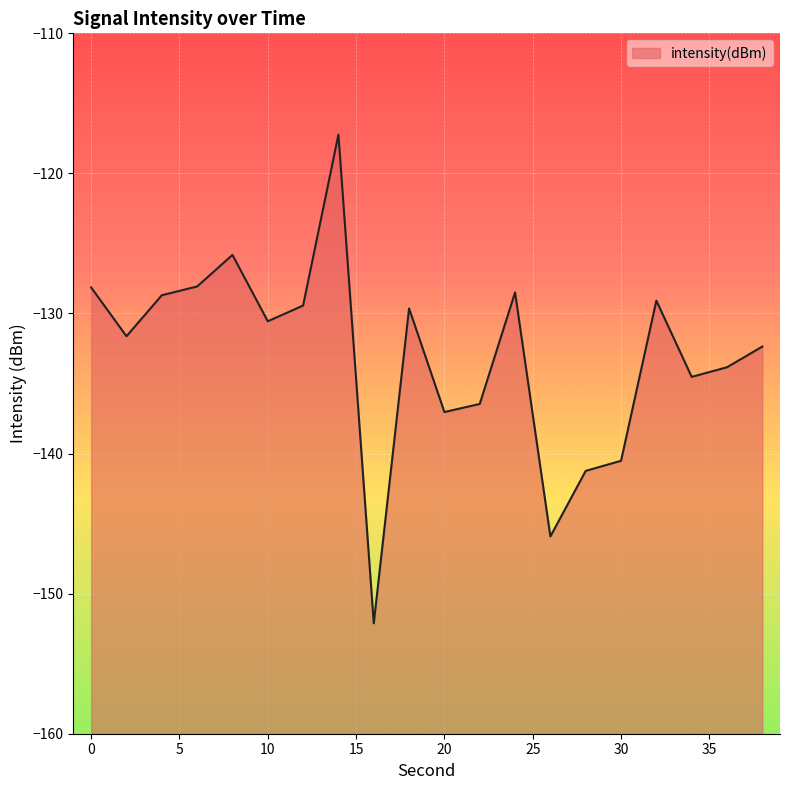

List the labels in order of value, smallest first.

16, 26, 28, 30, 20, 22, 34, 36, 38, 2, 10, 18, 12, 32, 4, 24, 0, 6, 8, 14